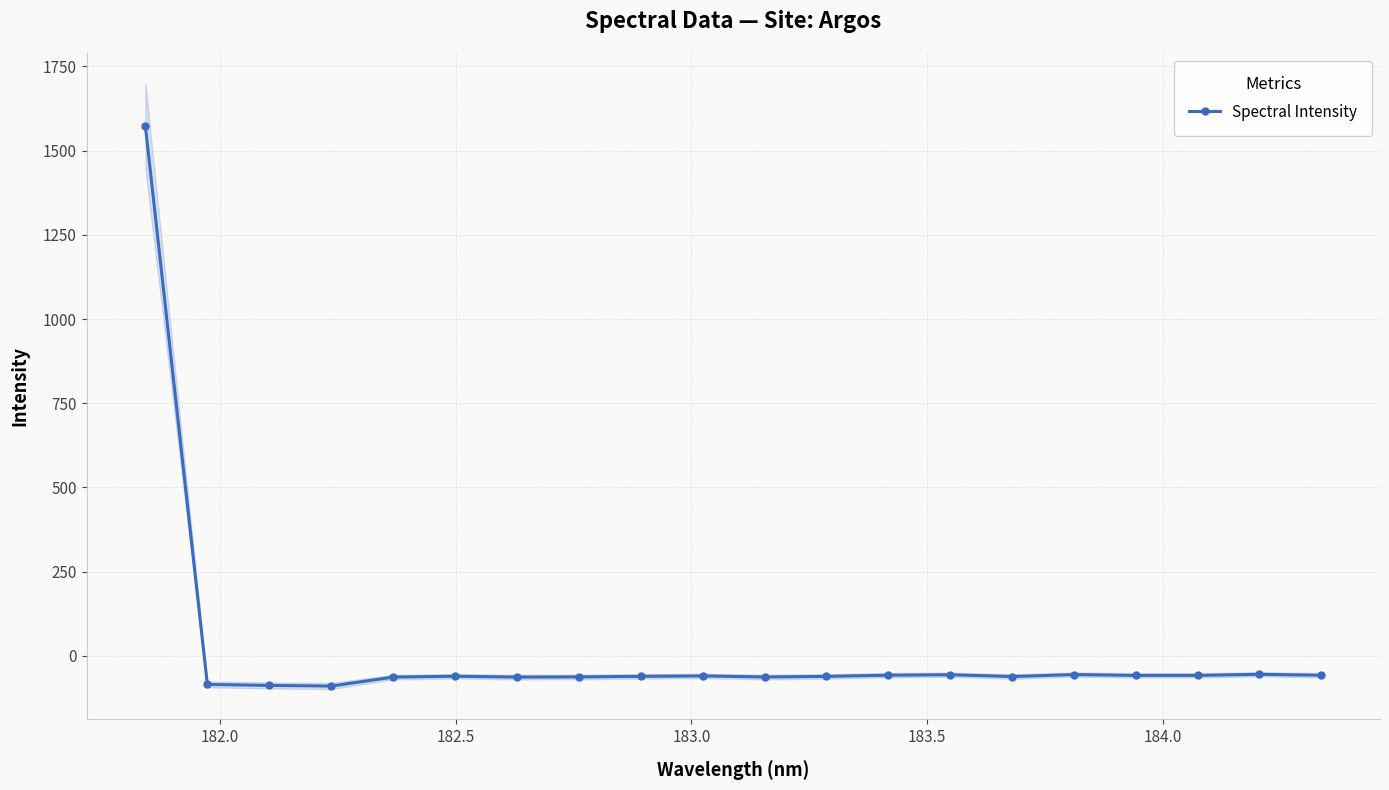

What is the lowest value of the Spectral Intensity series?

-89.3